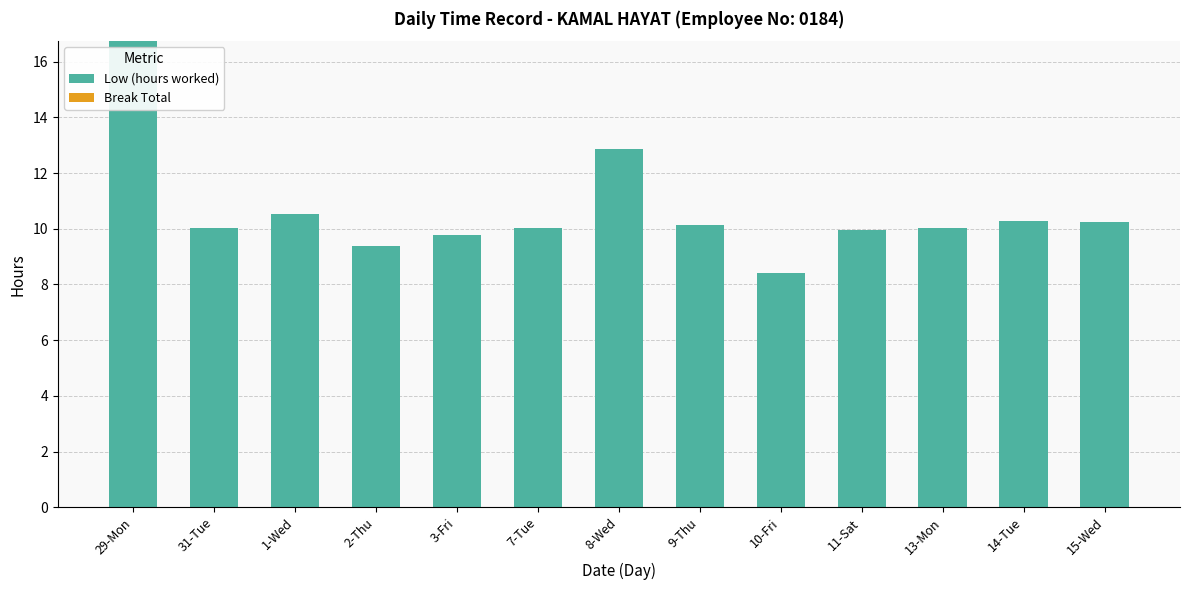

Approximately how many times larger is the value at 10-Fri compared to 3-Fri?

0.9